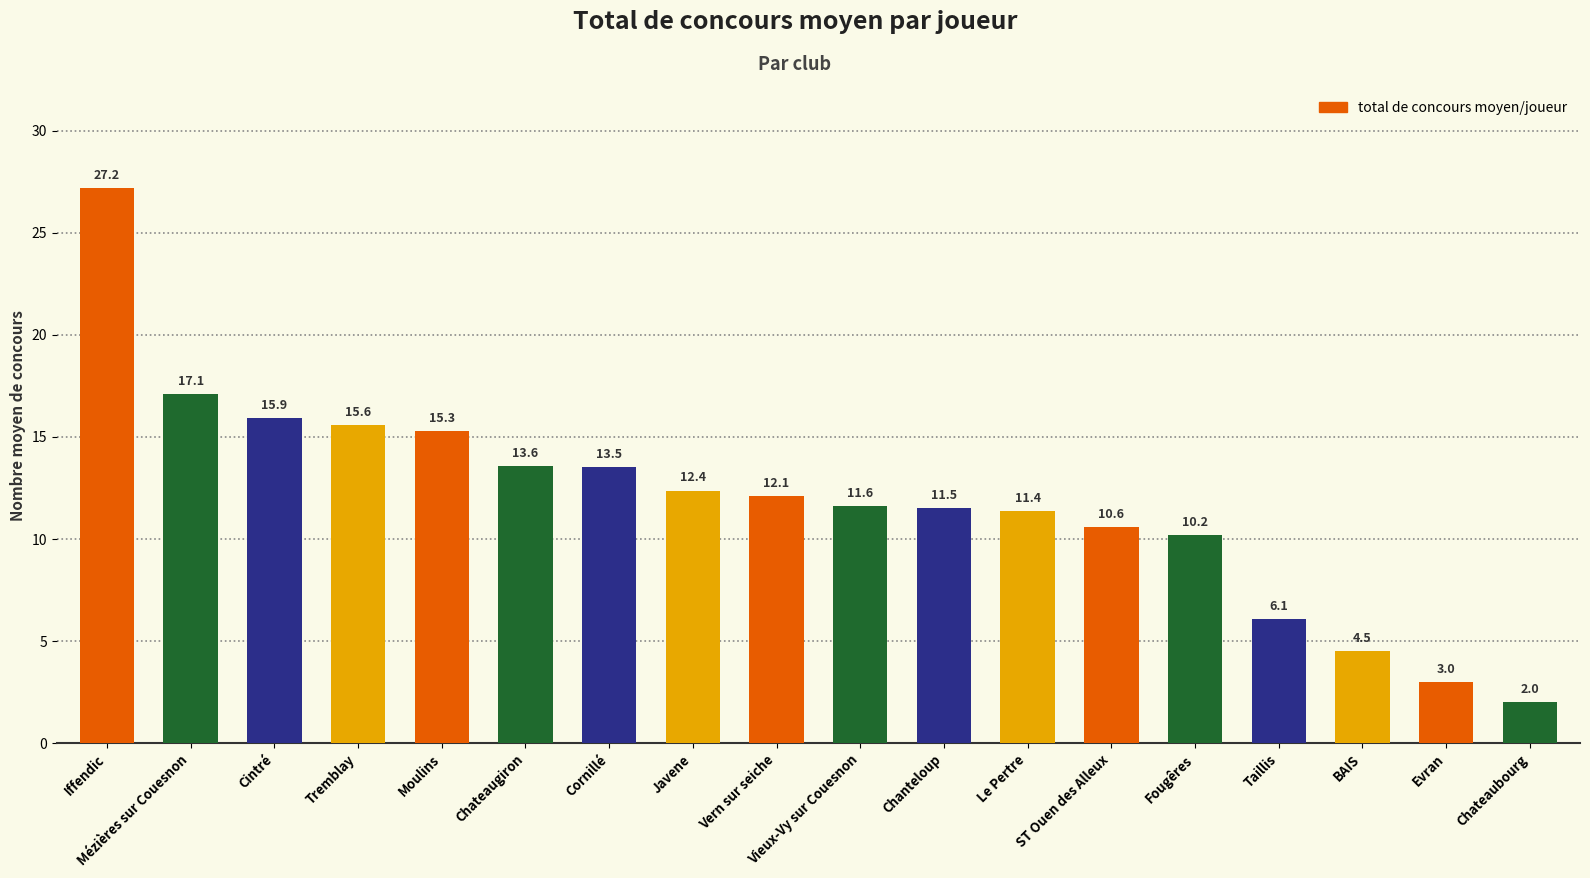

True or false: the data shows 17.1 at Mézières sur Couesnon.

True